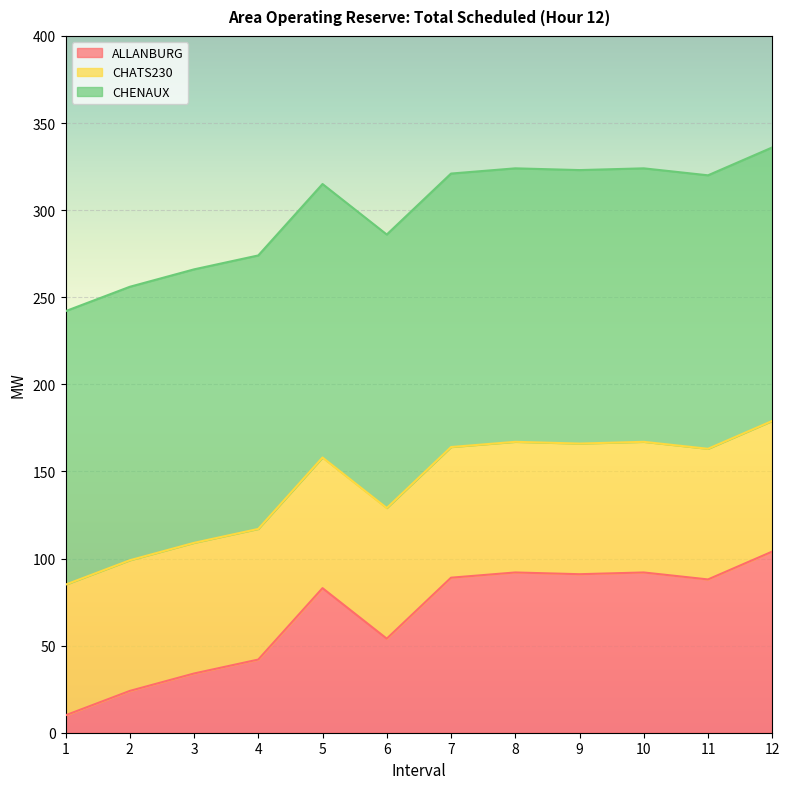

Rank the categories by Remaining Reserve(MW) value from highest to lowest.

12, 8, 10, 9, 7, 11, 5, 6, 4, 3, 2, 1